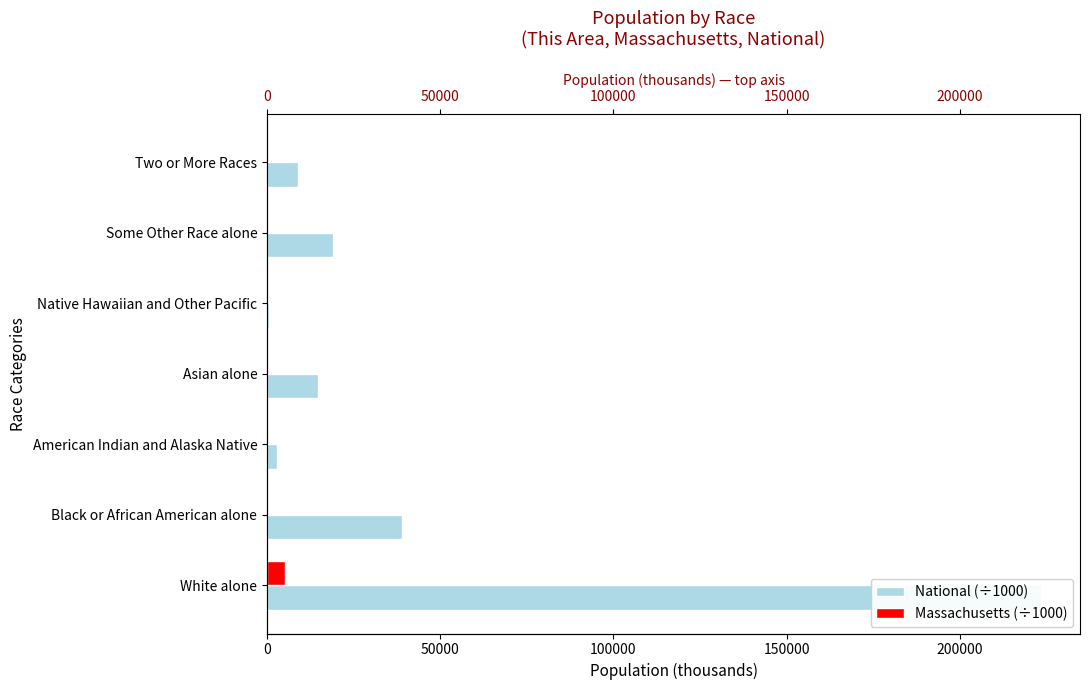

What is the value of the Massachusetts (÷1000) bar at the 4th from the left?

0.8